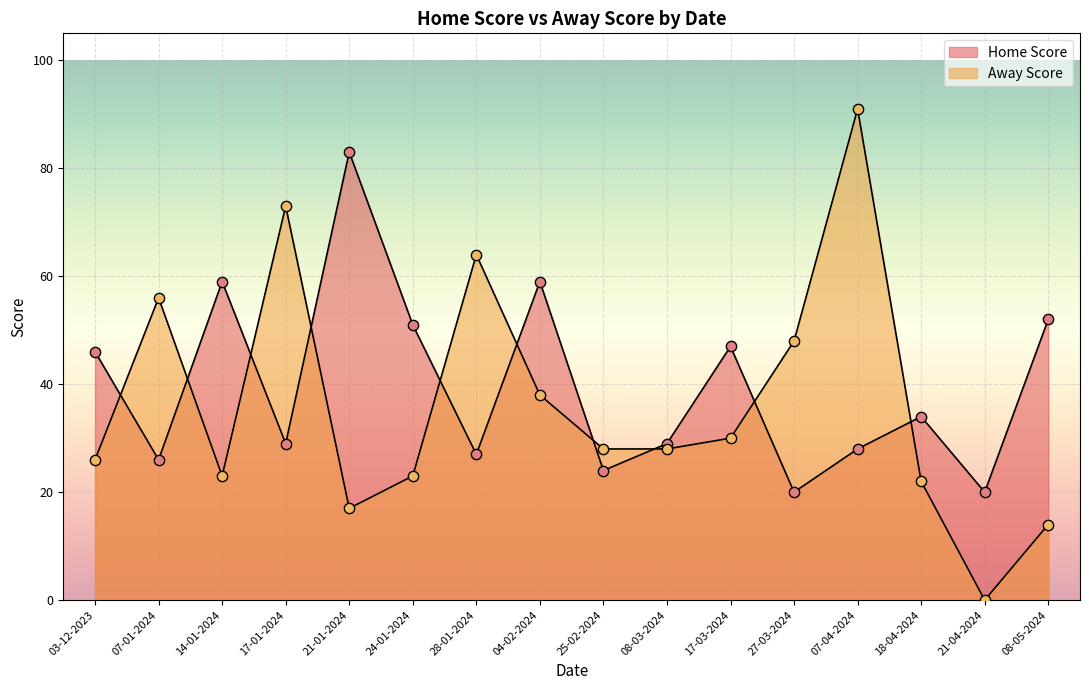

Which series contains the lowest Y value?

Away Score